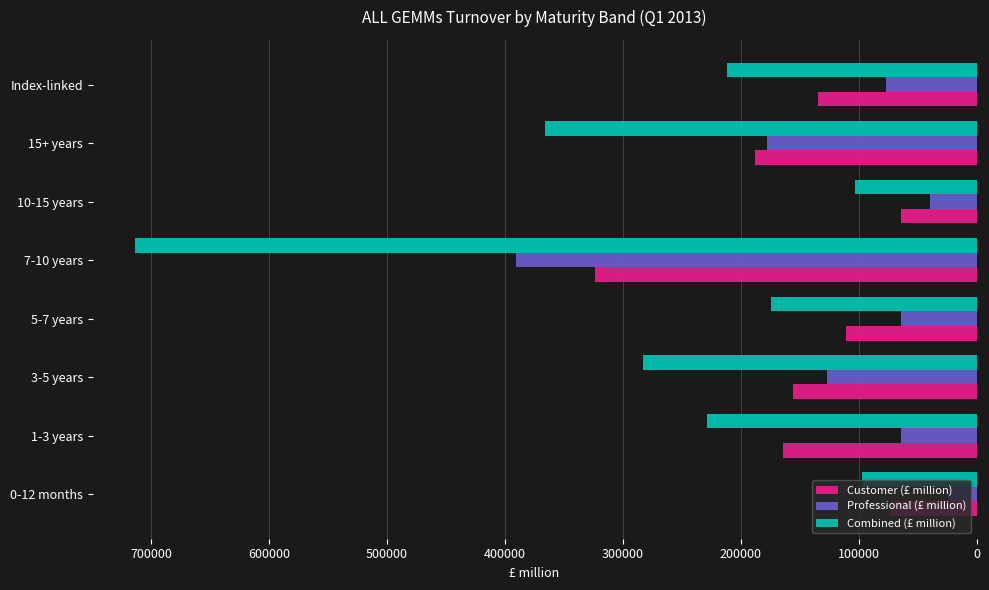

What is the maximum value shown in the chart?

714153.1